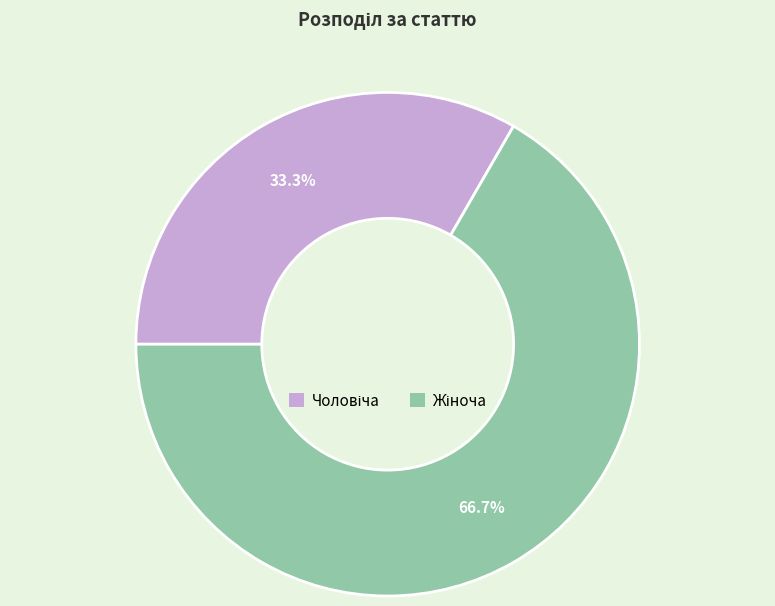

Does any single category account for the majority?

Yes